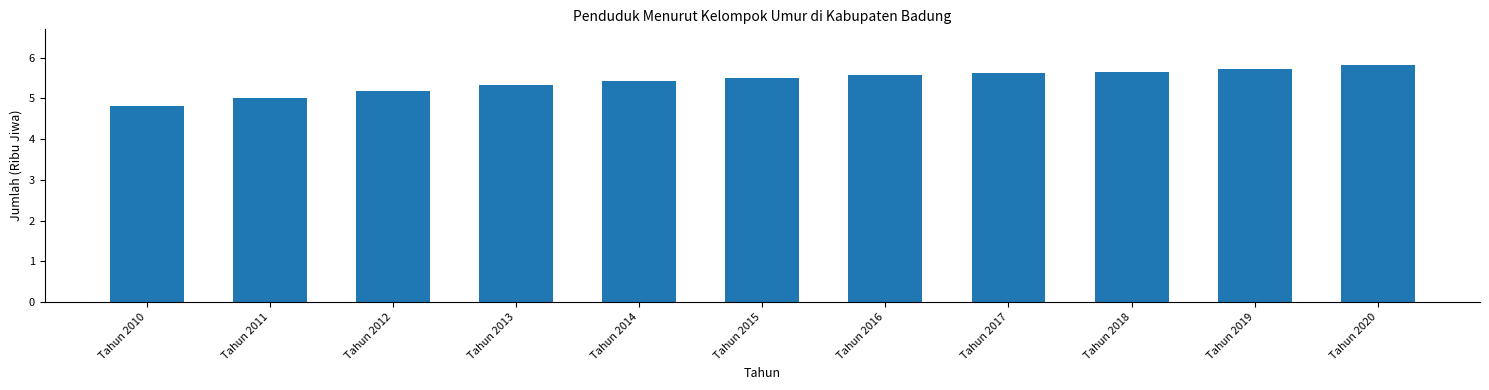

What is the difference between the second highest and minimum values?

0.9